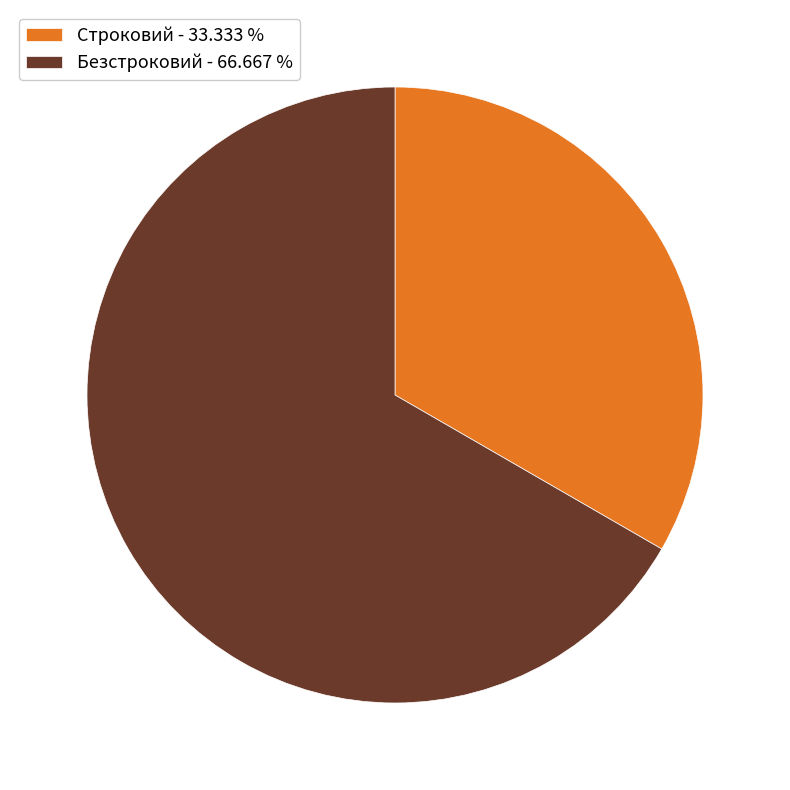

Which has a higher value, Строковий or Безстроковий?

Безстроковий